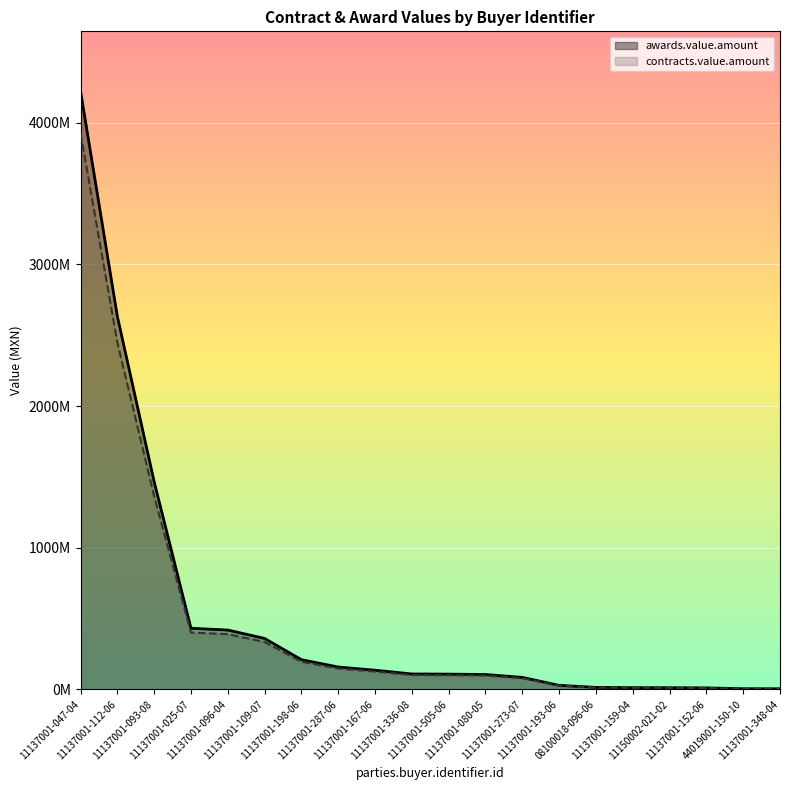

Count the number of data series in this chart.

2